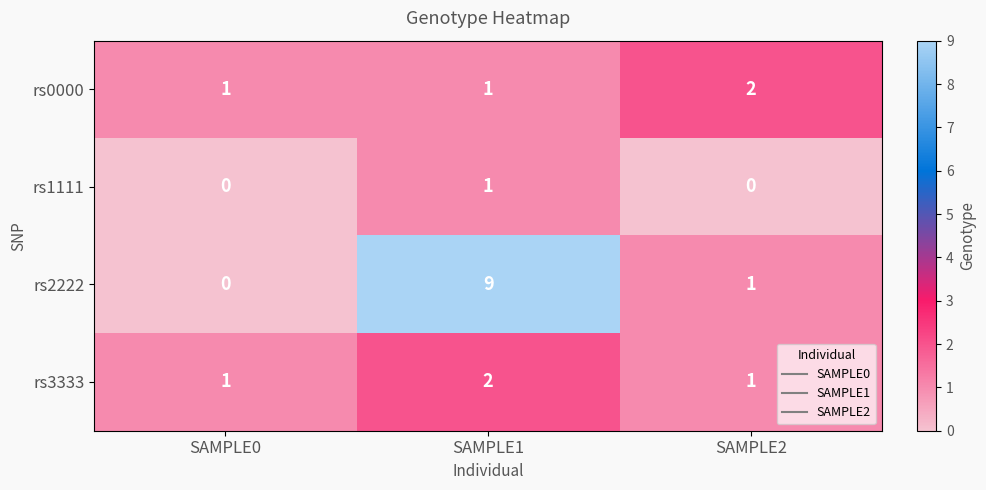

Reading left to right, list all the values displayed in this chart.

rs0000: 1	1	2
rs1111: 0	1	0
rs2222: 0	9	1
rs3333: 1	2	1